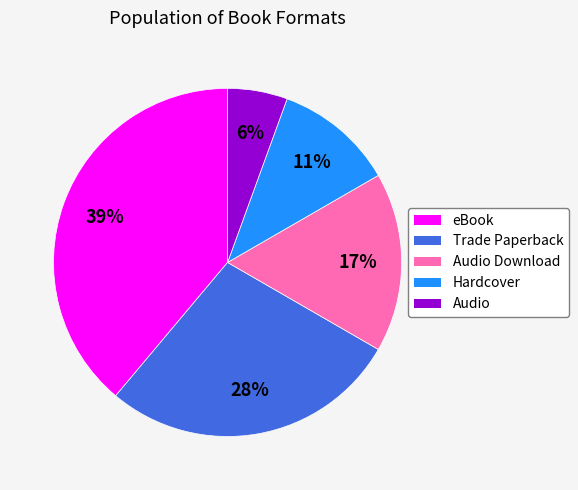

Is there a majority slice in this chart?

No